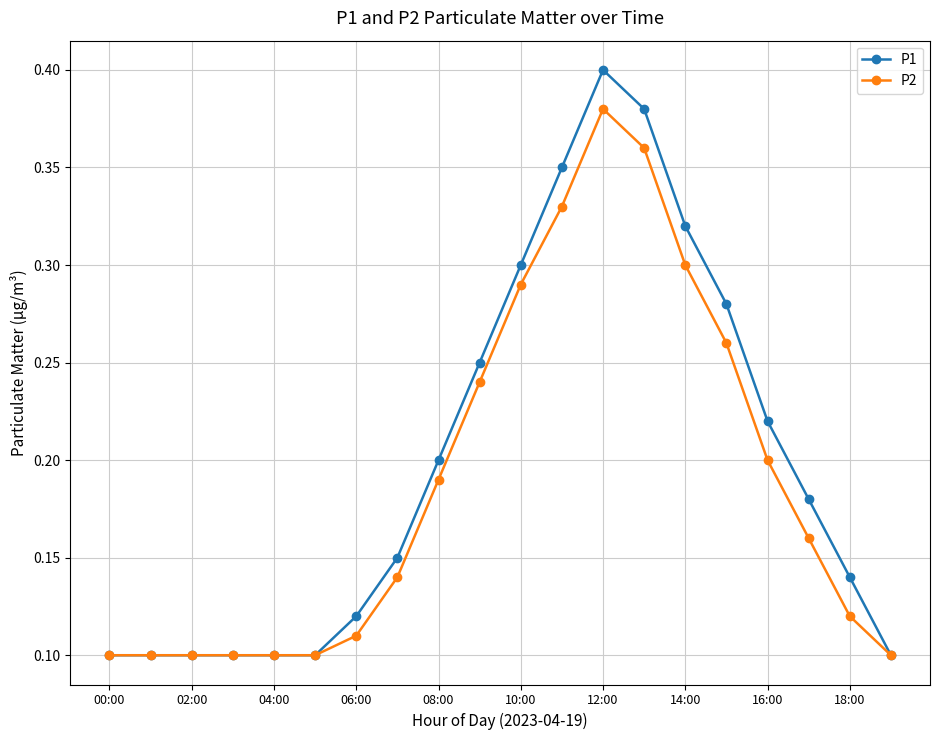

List the series in order of their peak value, highest first.

P1, P2